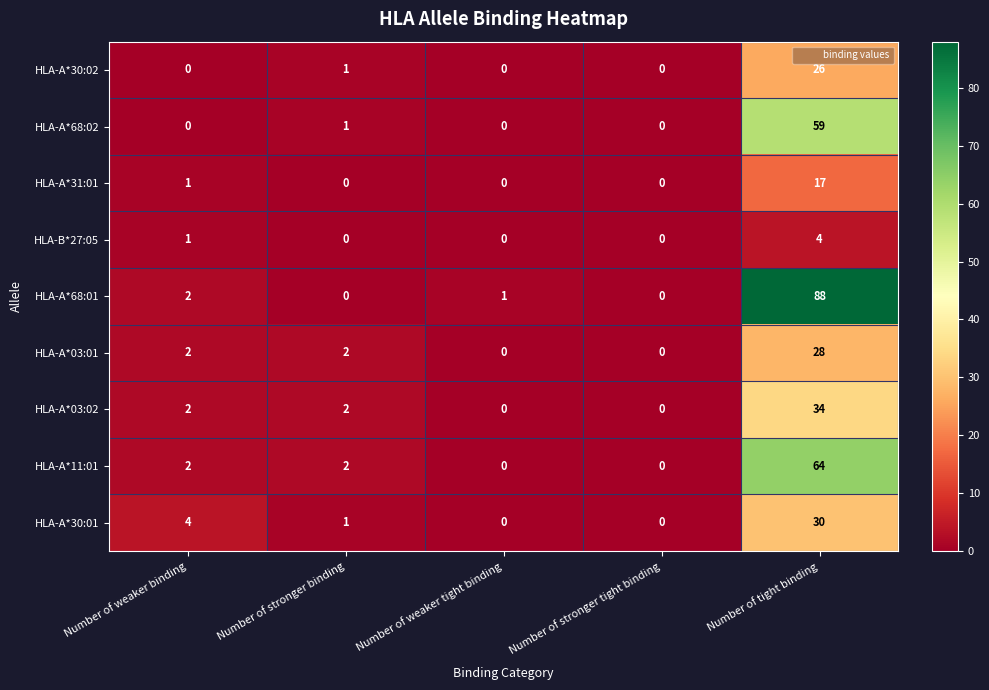

List the series in order of their peak value, highest first.

HLA-A*68:01, HLA-A*11:01, HLA-A*68:02, HLA-A*03:02, HLA-A*30:01, HLA-A*03:01, HLA-A*30:02, HLA-A*31:01, HLA-B*27:05